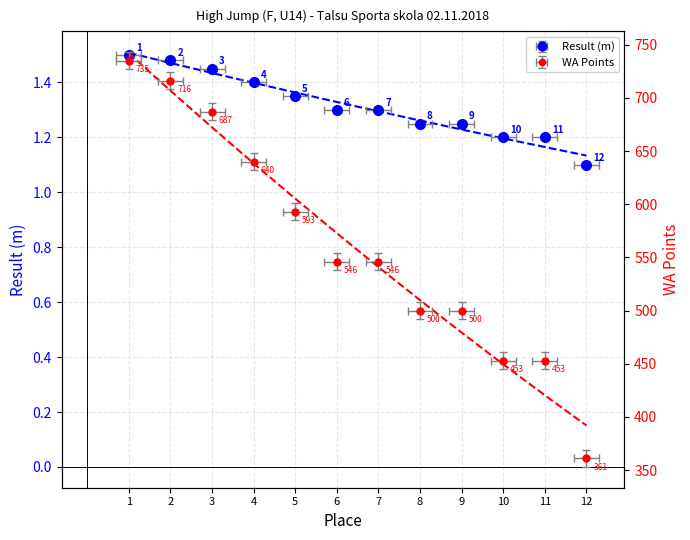

True or false: Place and WA intersect in this chart.

False